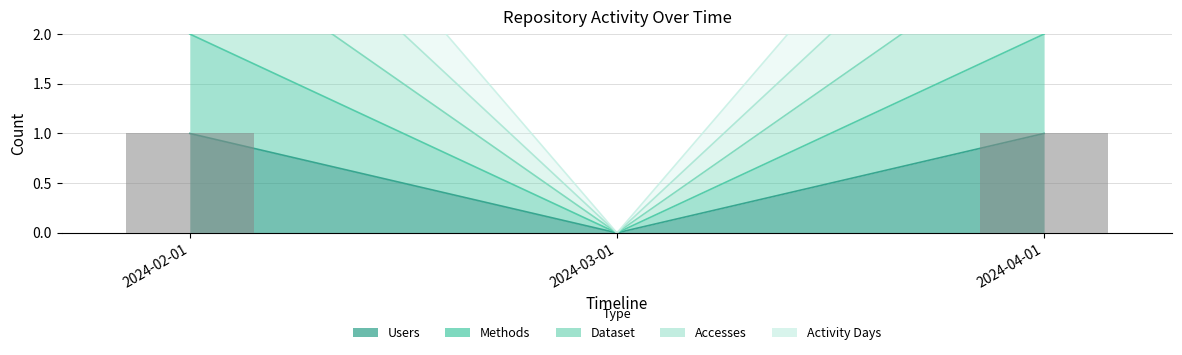

Which category has the lowest value across all series?

2024-03-01